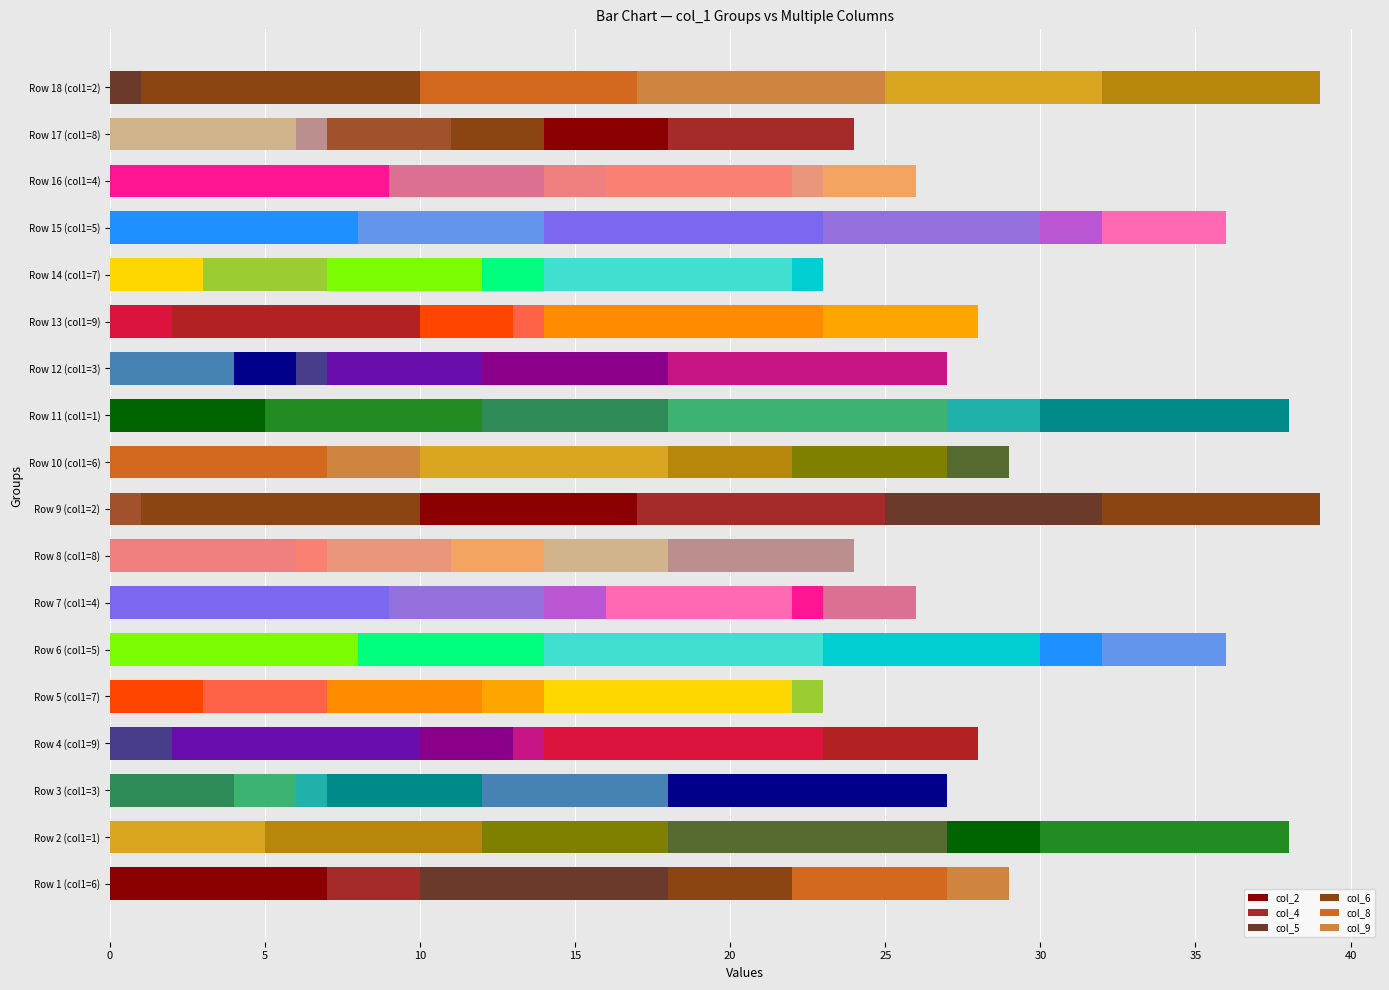

How many series are shown in this chart?

6